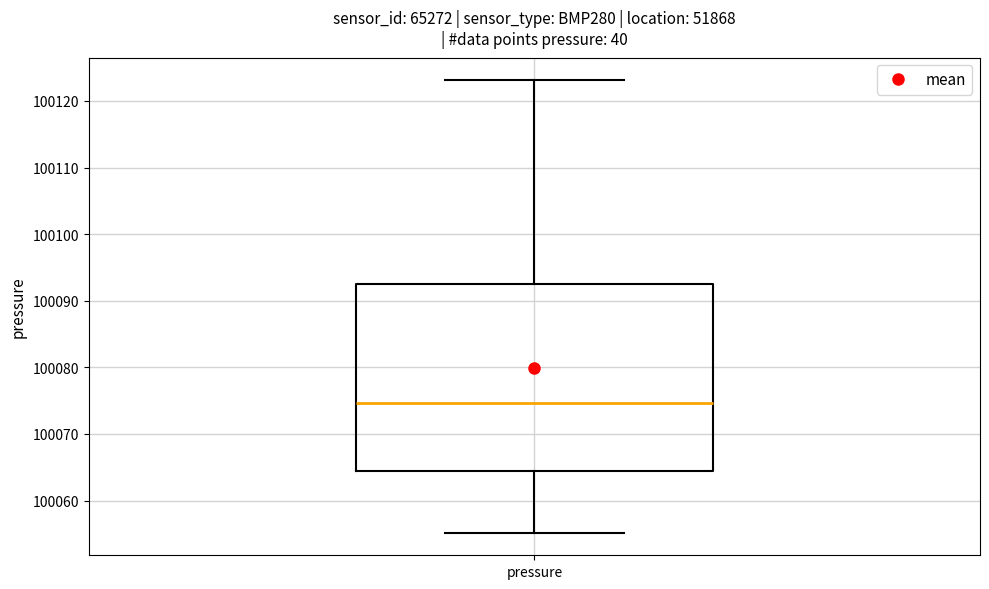

Transcribe this box plot: give where the median line is, the range the box spans, and where the two whiskers end, as read against the y-axis. The values are not printed on the chart, so give them approximately, as read against the axis.

median 100075, box 100064 to 100093, whiskers 100055 to 100123